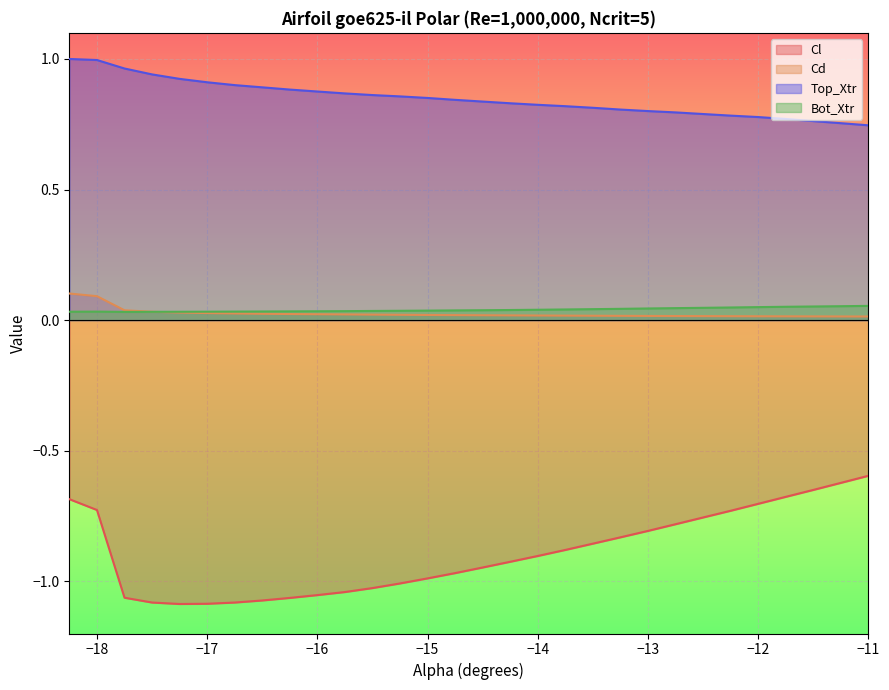

Where is Cl nearest to the value 0?

−11